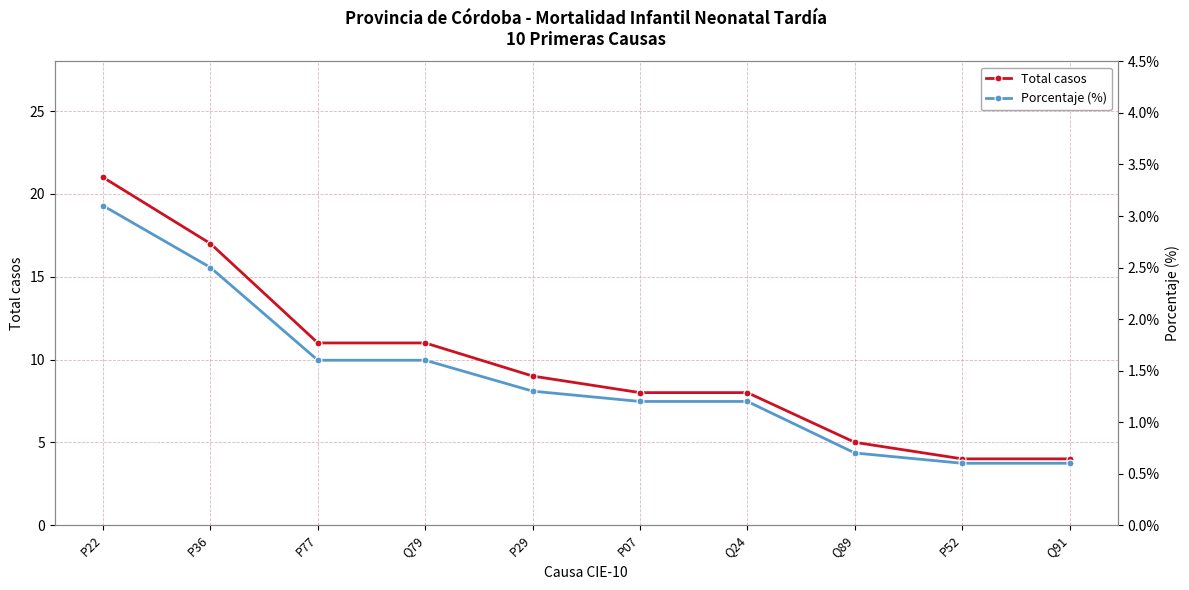

How many lines are shown in the chart?

2